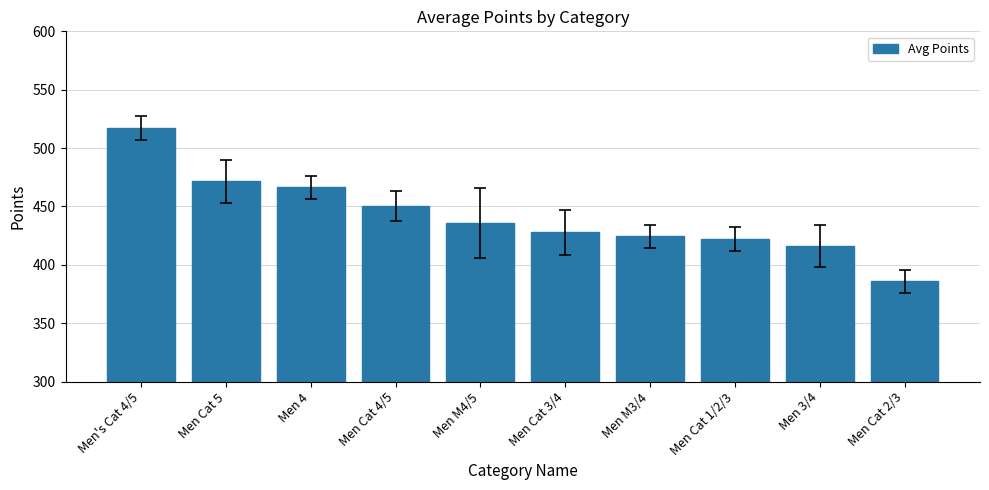

Between Men Cat 2/3 and Men Cat 5, which is larger?

Men Cat 5